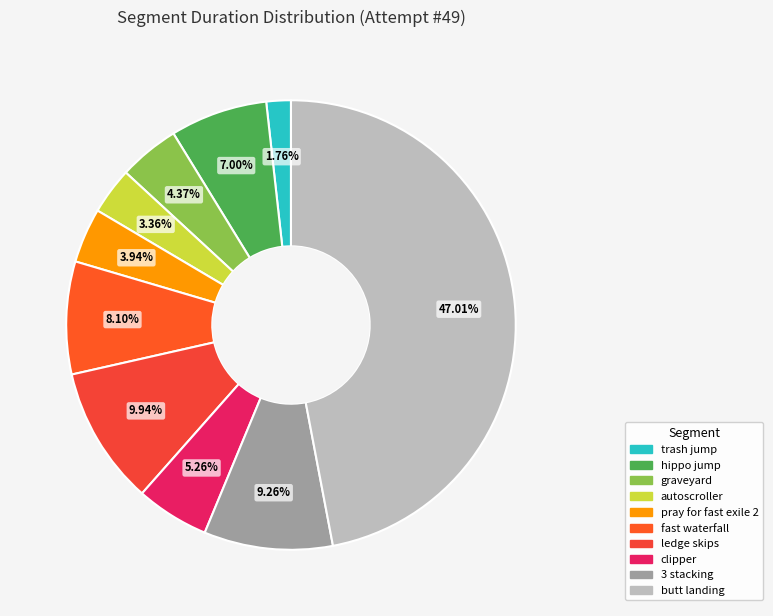

True or false: butt landing accounts for 47% of the total.

True